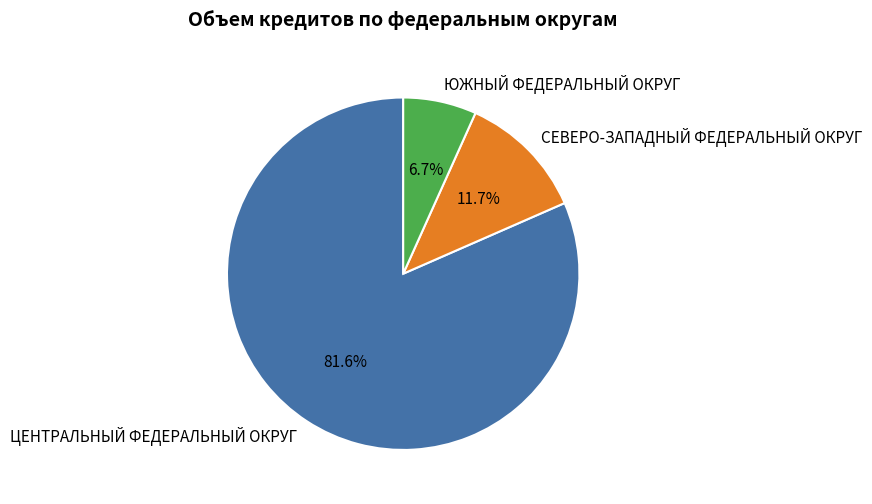

How many segments does this pie chart have?

3